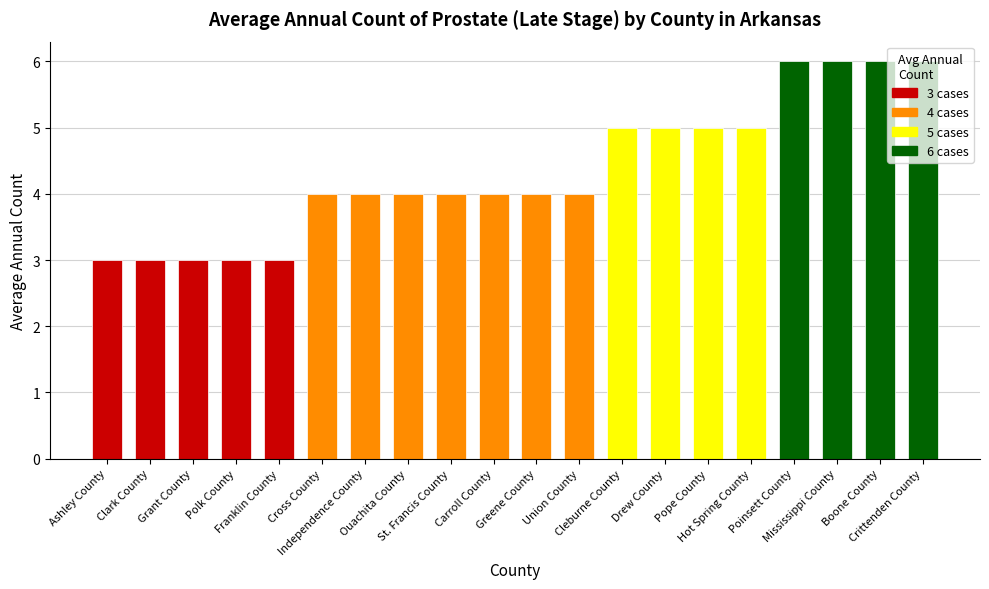

What is the ratio of the value at Polk County to the value at Pope County?

0.6